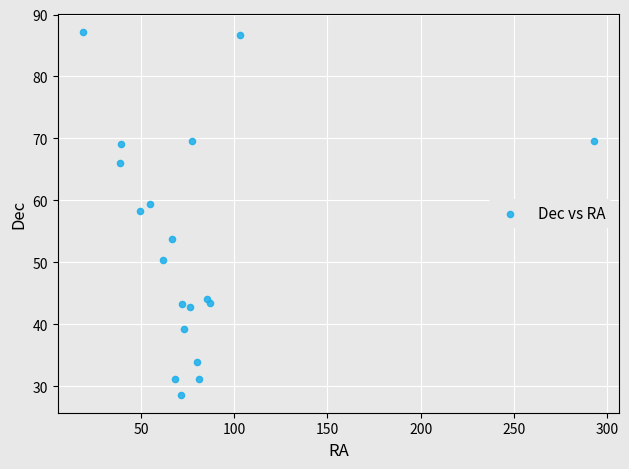

What is the range of X values (max minus min)?

273.7